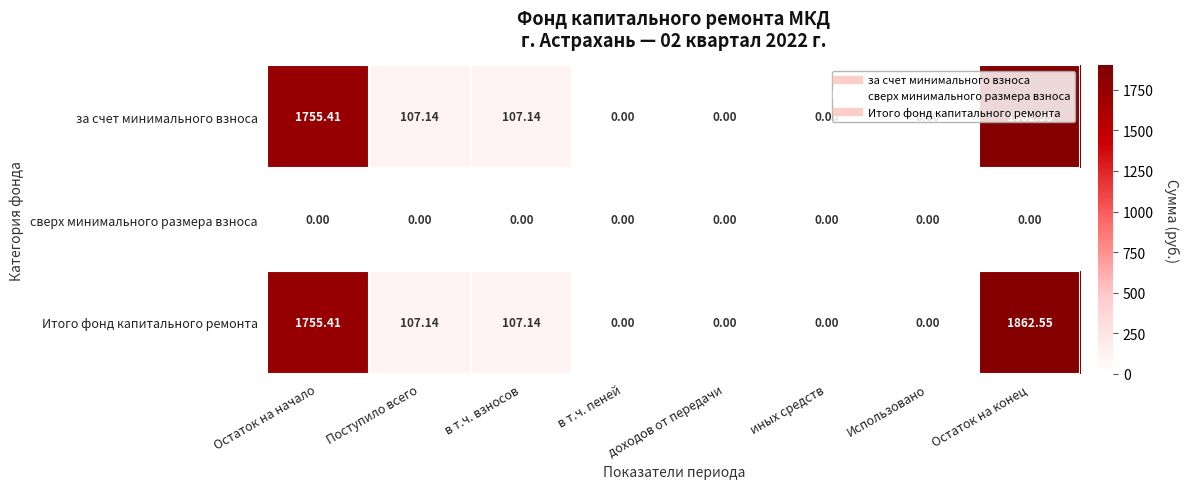

Which category has the highest value in the за счет минимального взноса series?

Остаток на конец